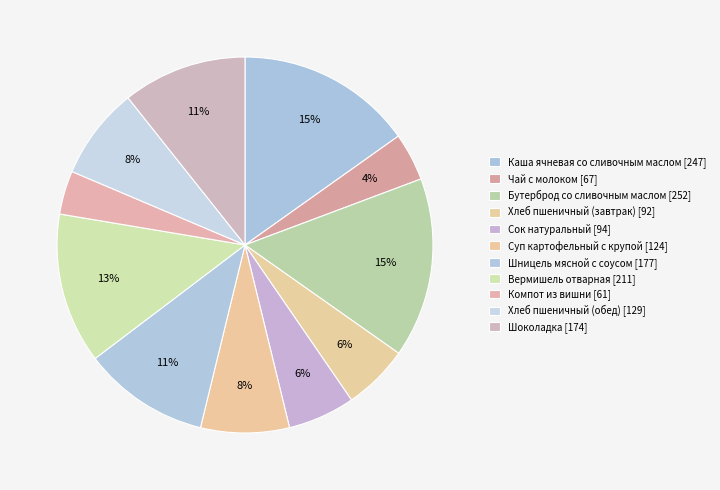

To the nearest percent, what is the difference between the largest and smallest slice percentages?

12%